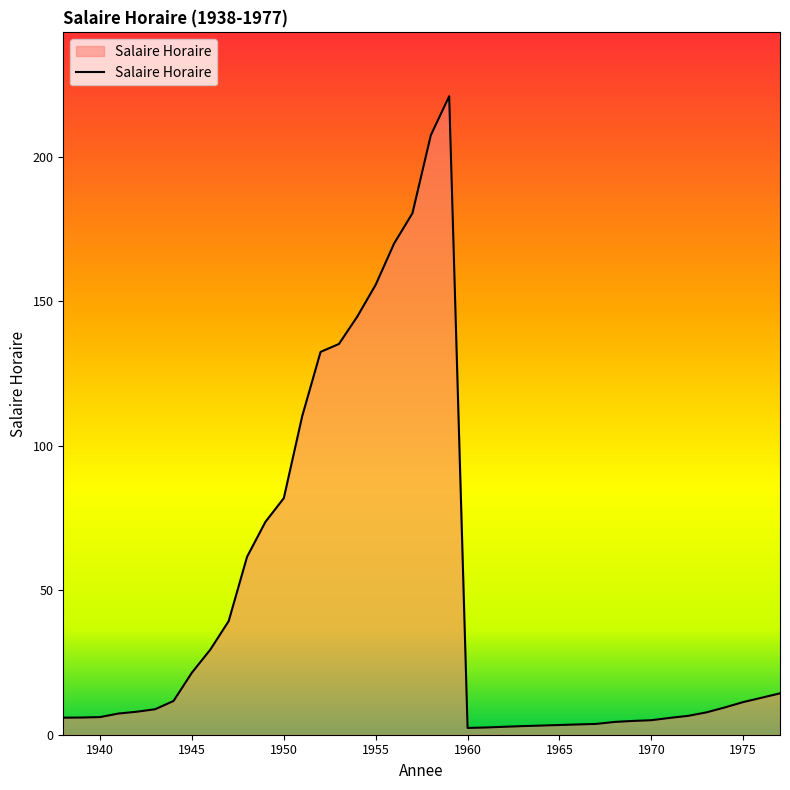

What is the smallest value displayed?

2.4